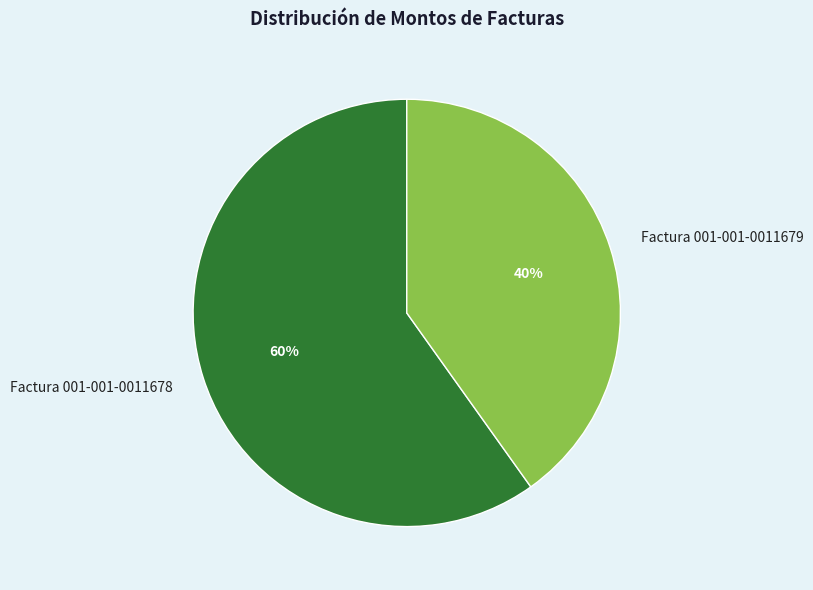

The Factura 001-001-0011678 slice represents 55% of the pie. True or false?

False